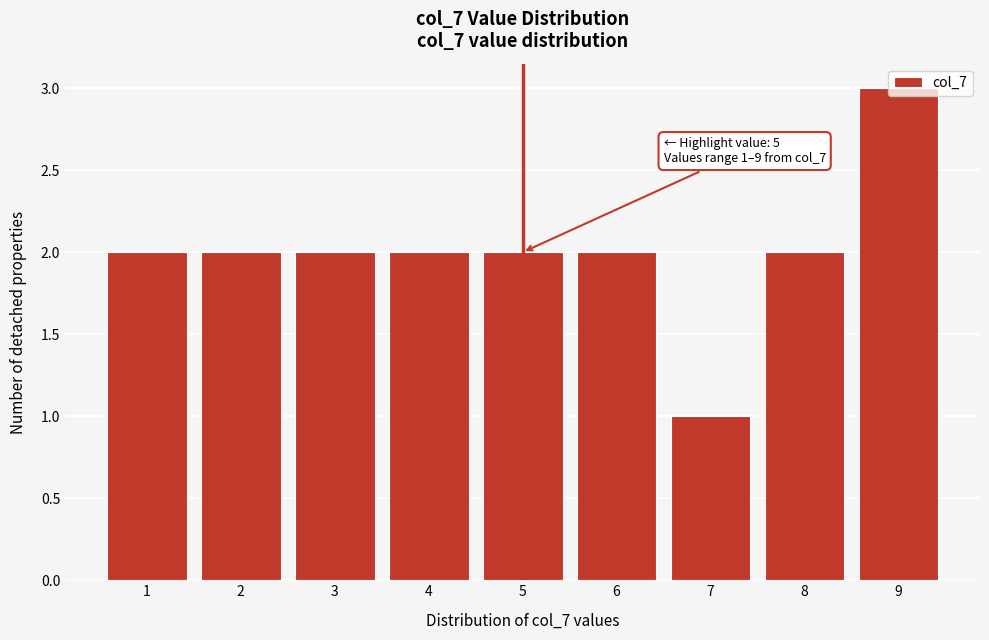

What is the value of the 8th bar from the left?

2